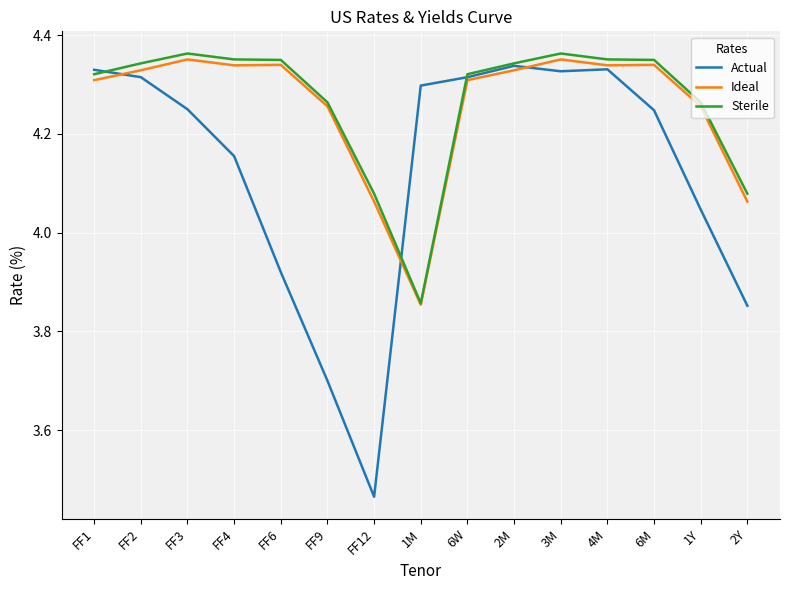

What is the difference between the maximum and minimum values in the Sterile series?

0.5